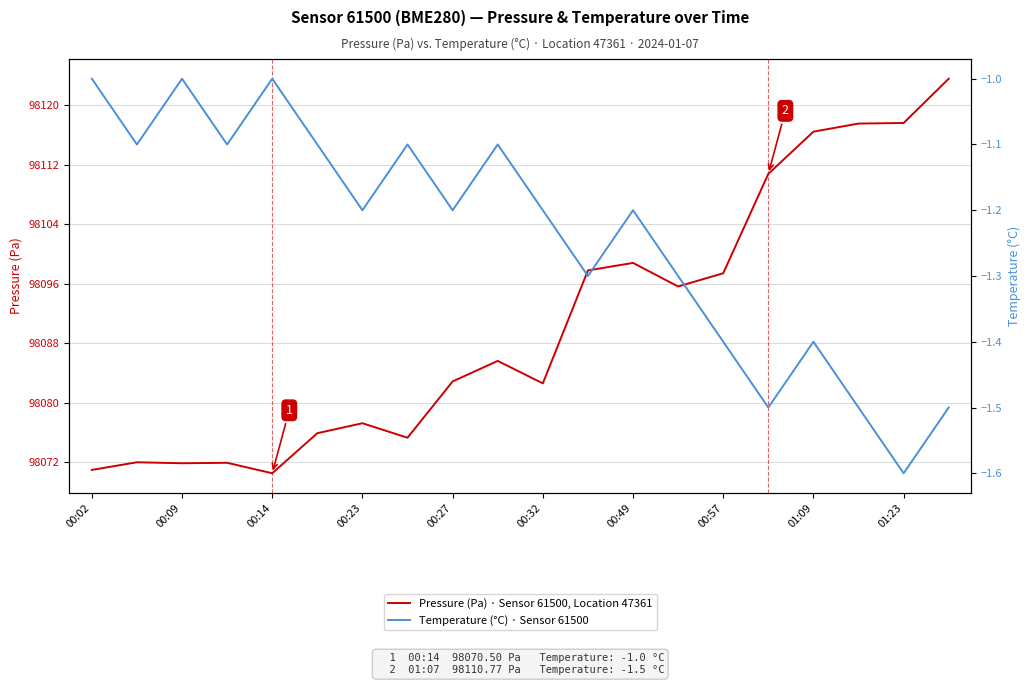

What is the label of the 16th point from the left?

15